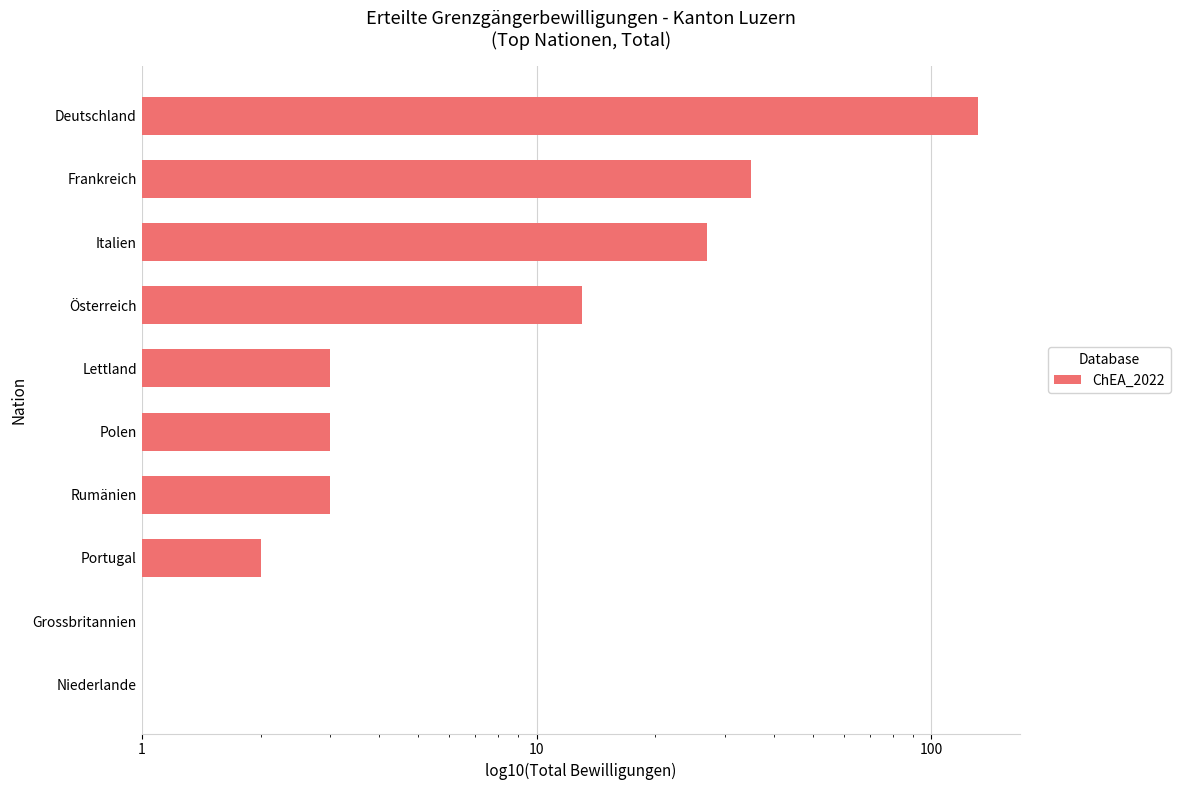

True or false: the data shows 3 at Rumänien.

True